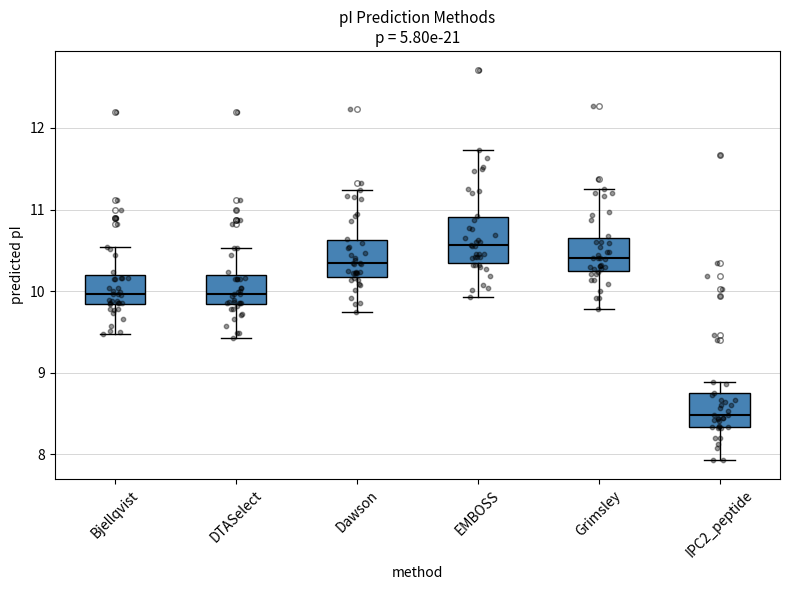

Reading left to right, transcribe this box plot: for each box, give where its median line is, the range the box spans, and where its two whiskers end, as read against the y-axis. The values are not printed on the chart, so give them approximately, as read against the axis.

Bjellqvist: median 10.0, box 9.8 to 10.2, whiskers 9.5 to 10.5
DTASelect: median 10.0, box 9.8 to 10.2, whiskers 9.4 to 10.5
Dawson: median 10.3, box 10.2 to 10.6, whiskers 9.8 to 11.2
EMBOSS: median 10.6, box 10.3 to 10.9, whiskers 9.9 to 11.7
Grimsley: median 10.4, box 10.2 to 10.7, whiskers 9.8 to 11.3
IPC2_peptide: median 8.5, box 8.3 to 8.7, whiskers 7.9 to 8.9